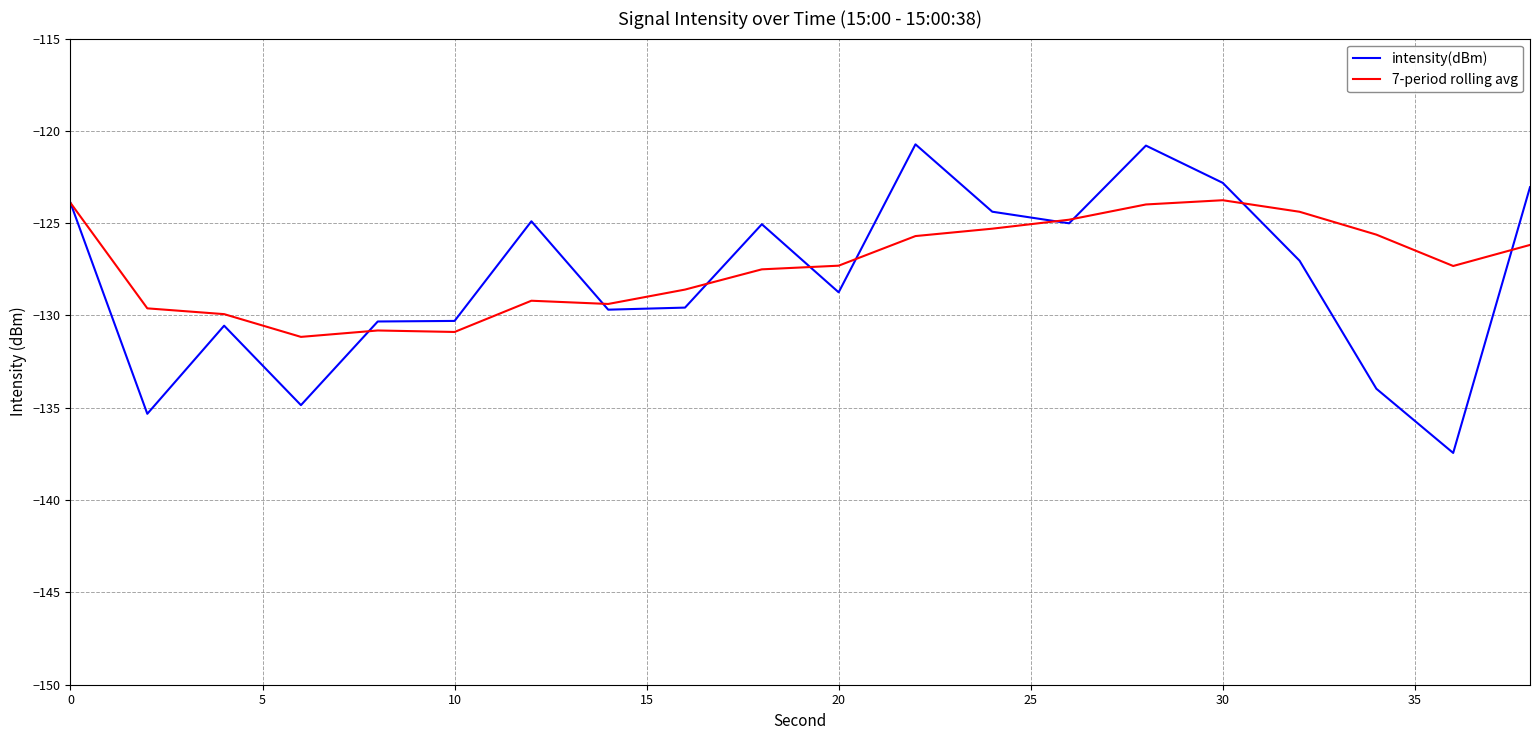

Does the chart have visible grid lines?

Yes